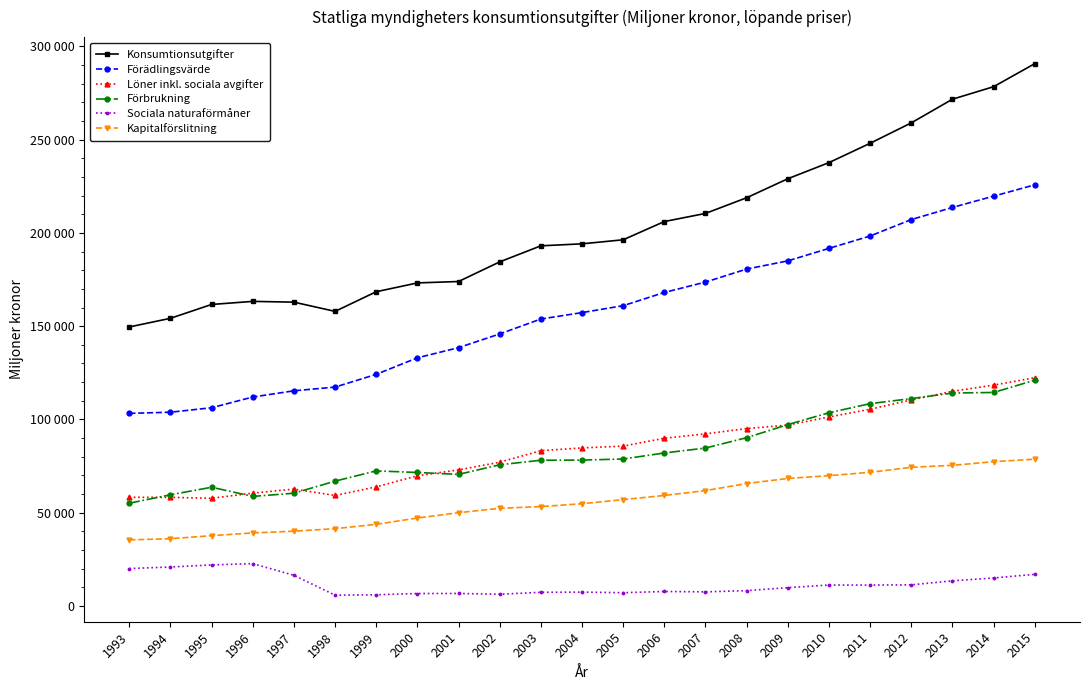

What is the value of the Förbrukning point at the 23rd from the left?

121045